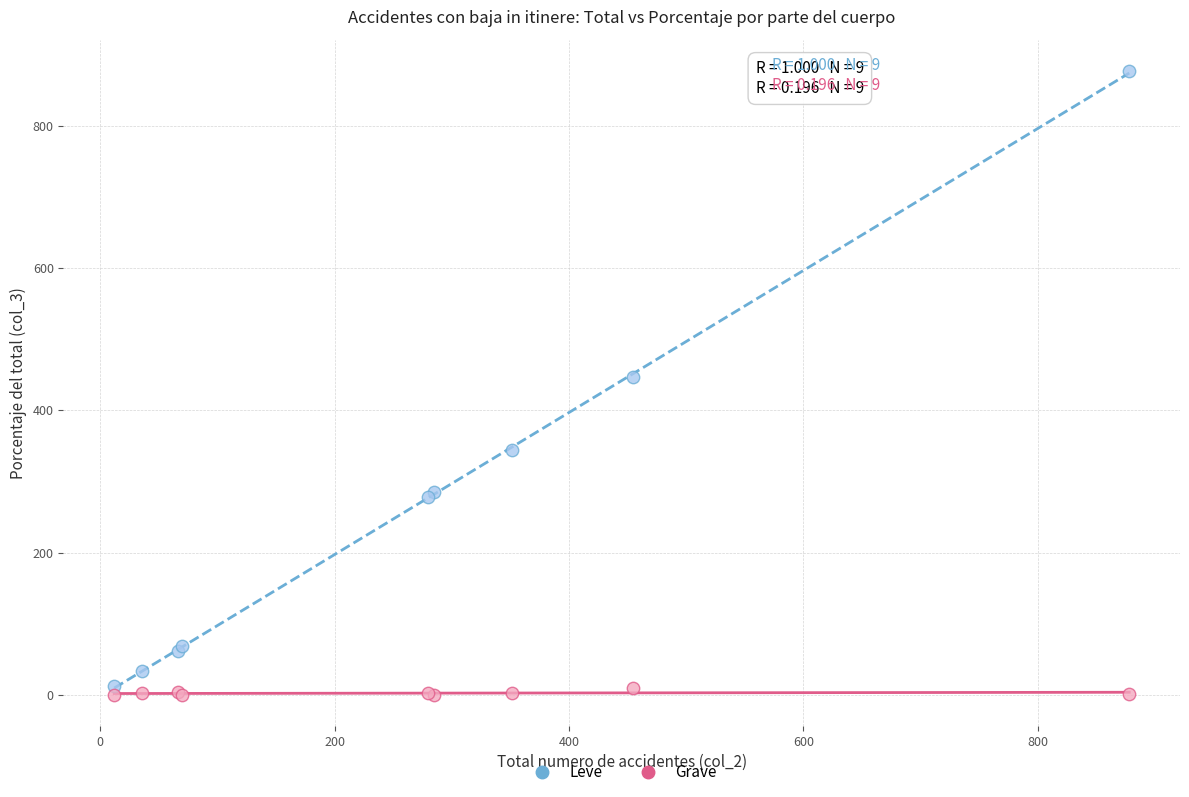

Which series has the widest spread of Y values?

Leve